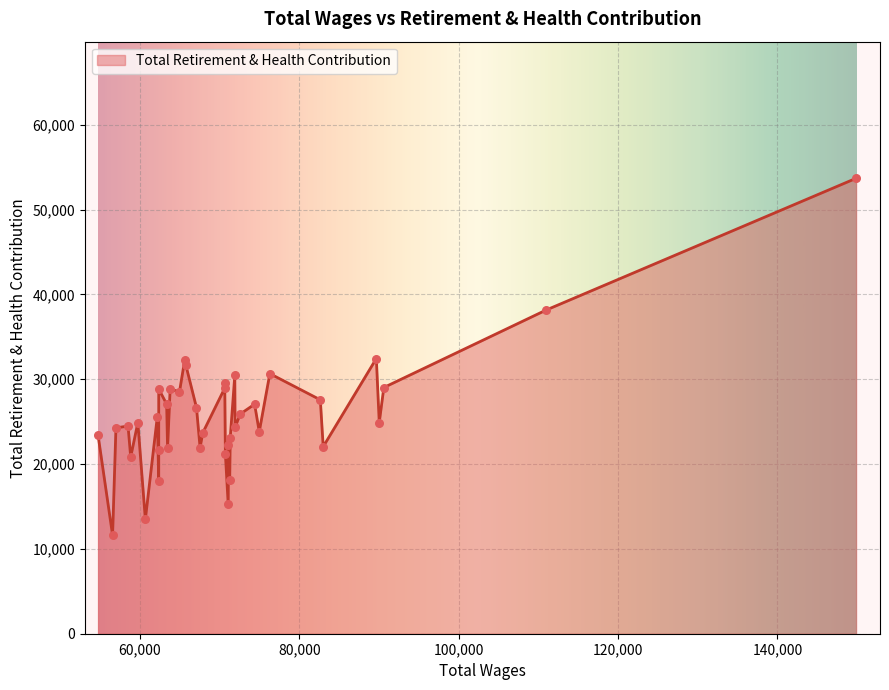

What is the change in value from 89675 to 72585?

-6557